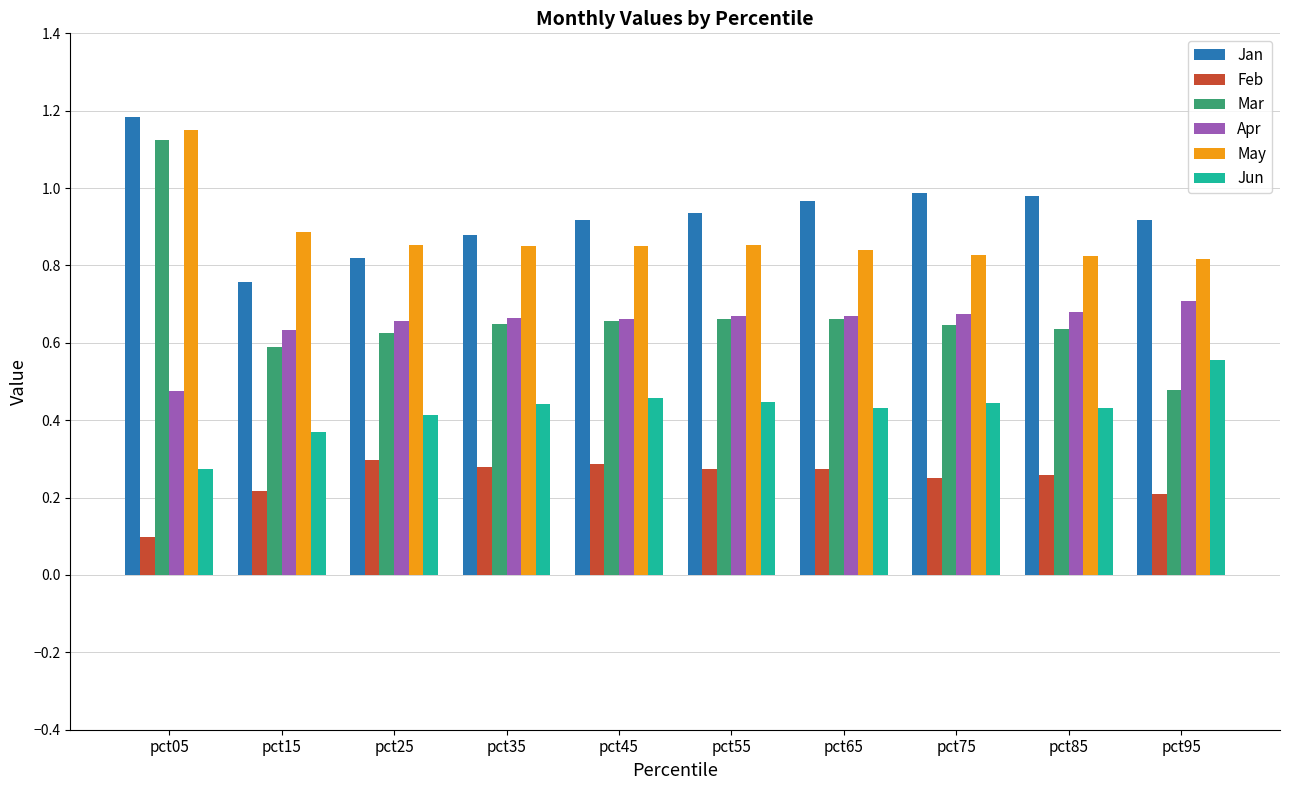

Where is Feb nearest to the value 0?

pct05